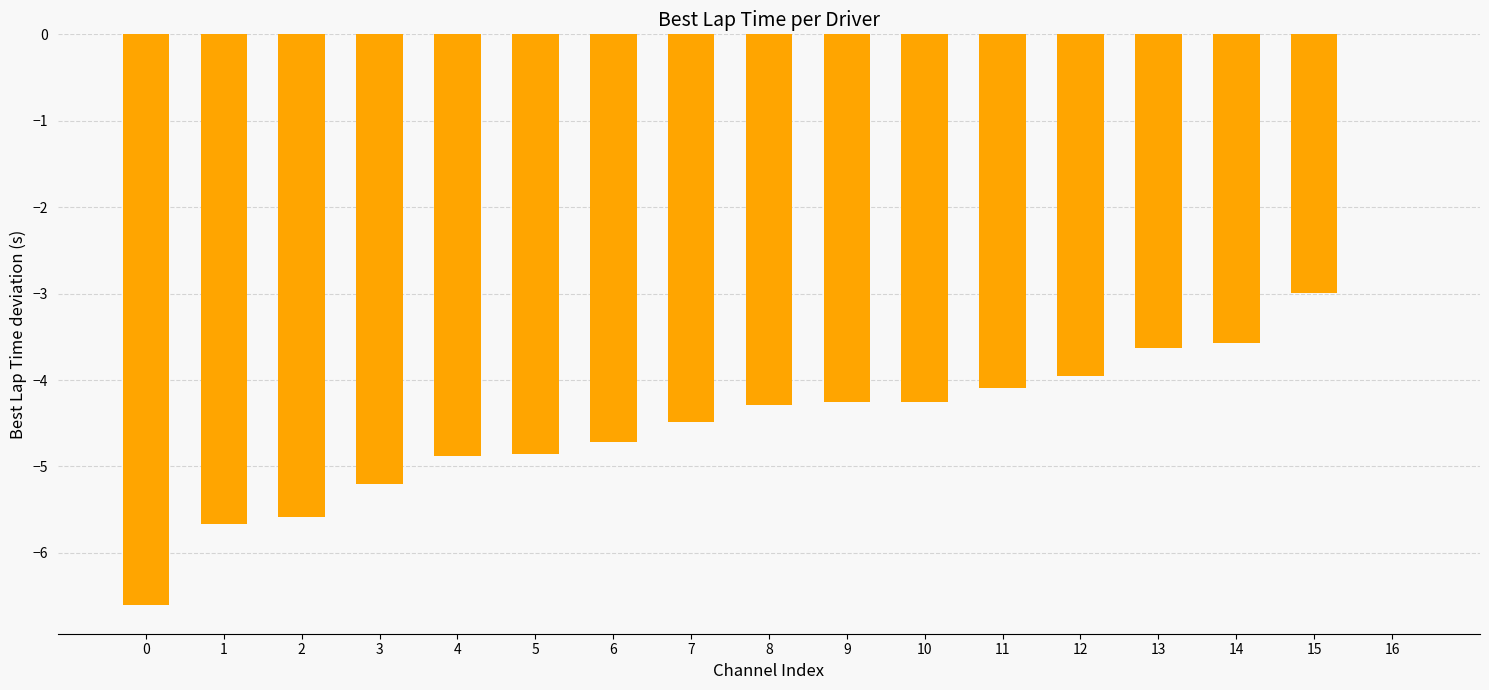

Is it true that the value at 7 is -7.8?

False